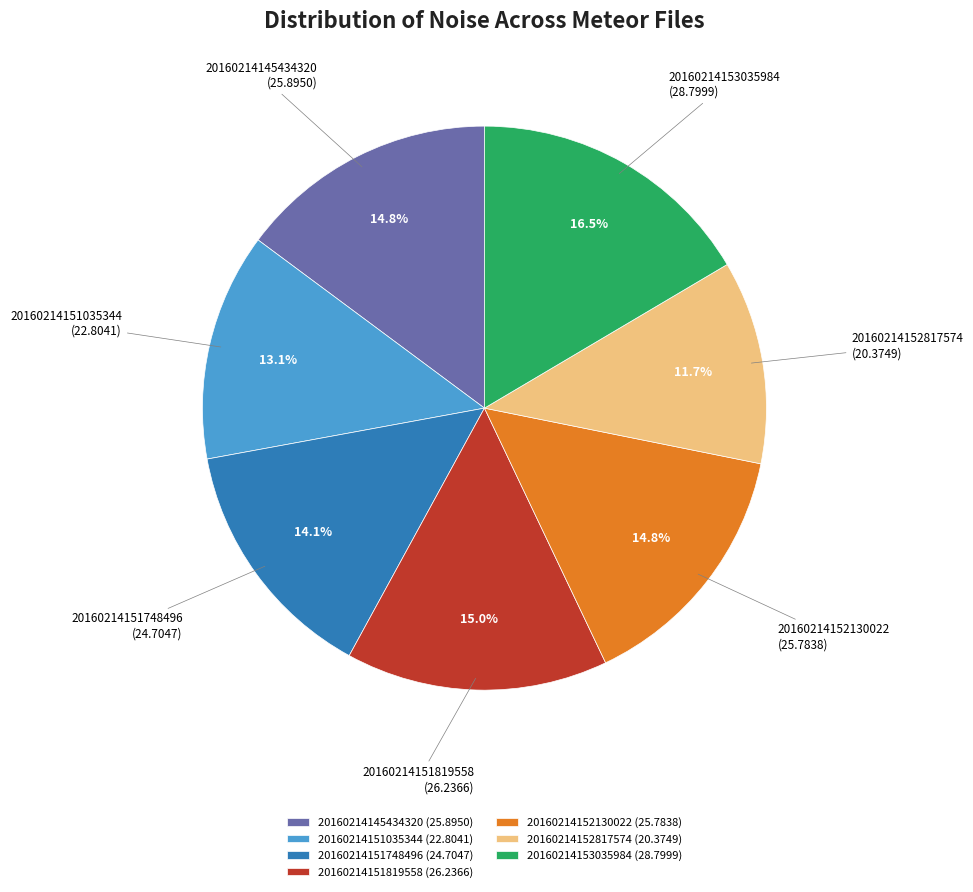

Is the sum of 20160214152817574 and 20160214151035344 greater than half?

No